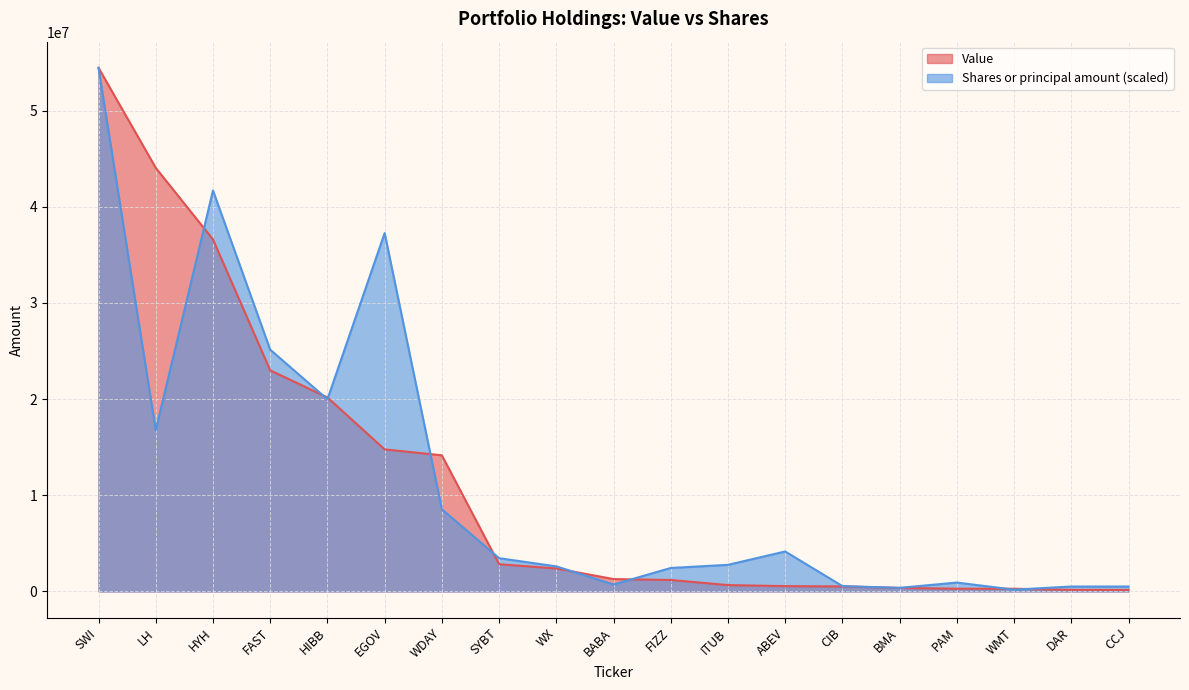

What position from the left is BMA?

15